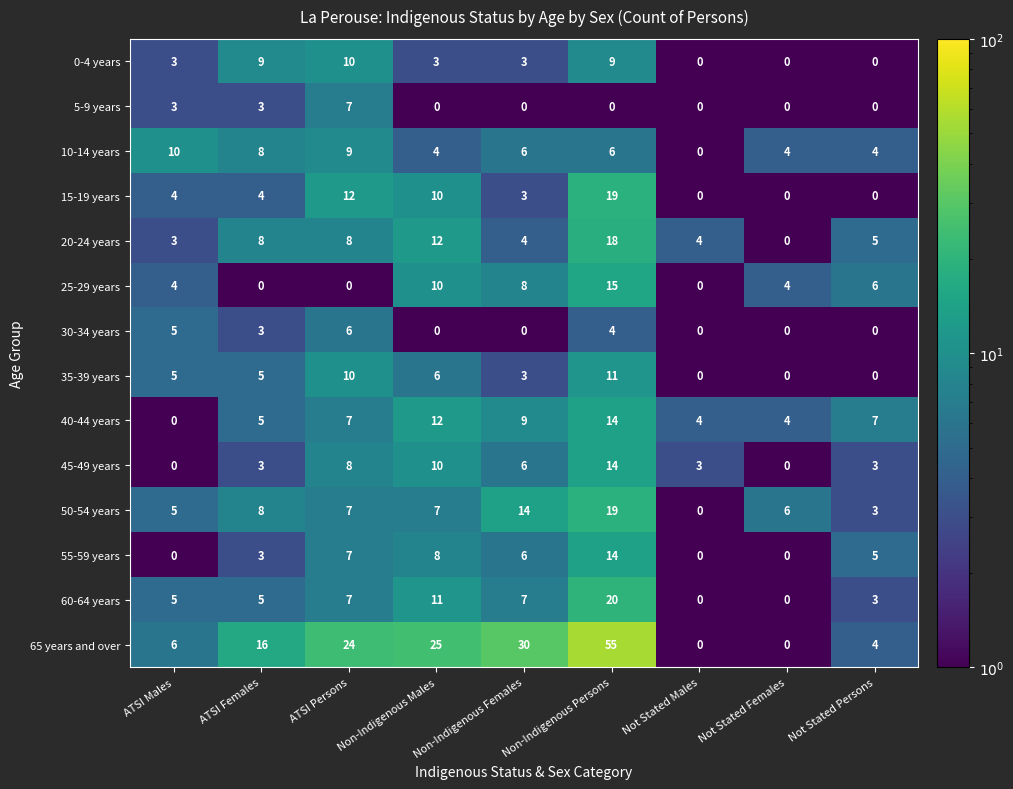

What is the total value across all series at Not Stated Persons?

40